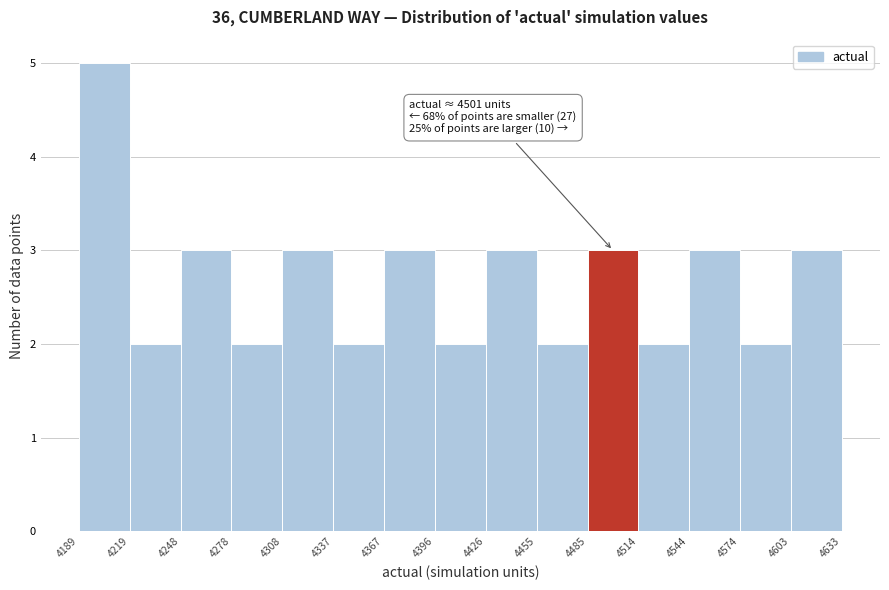

Over which range of the x-axis is the bar tallest?

4189 to 4219